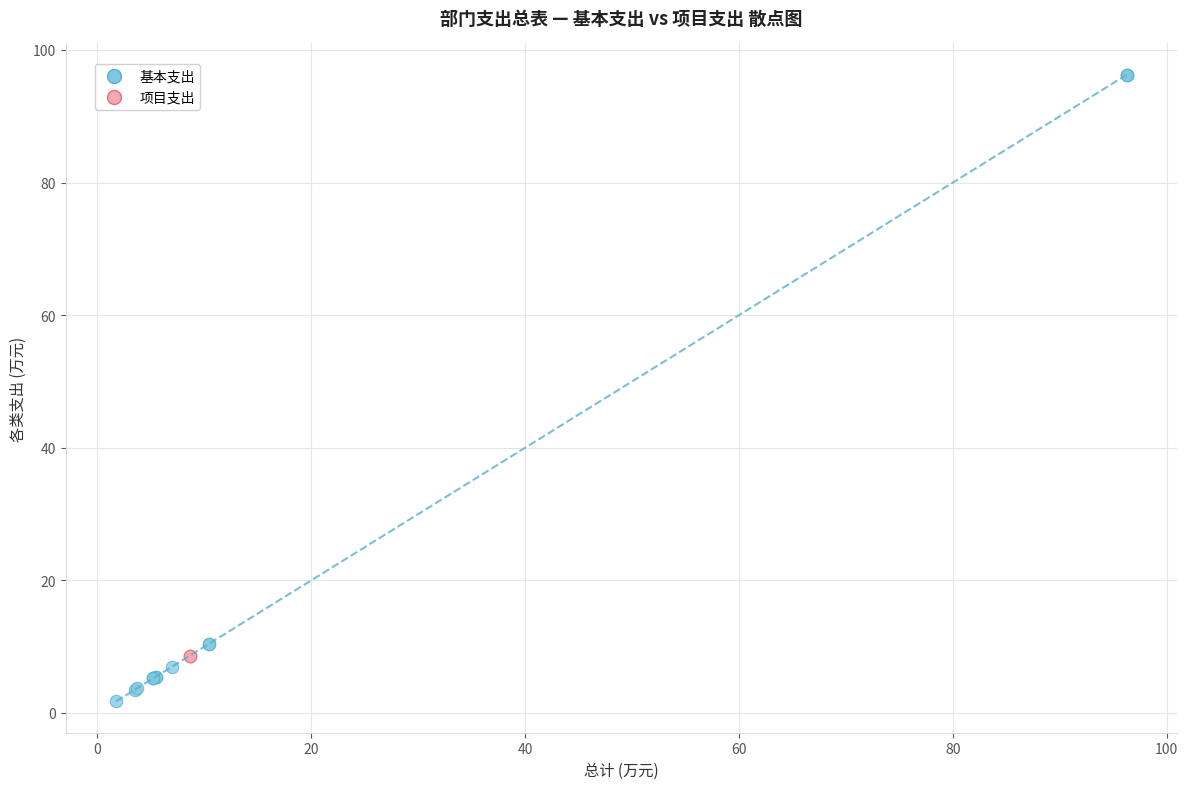

Which series contains the lowest Y value?

基本支出